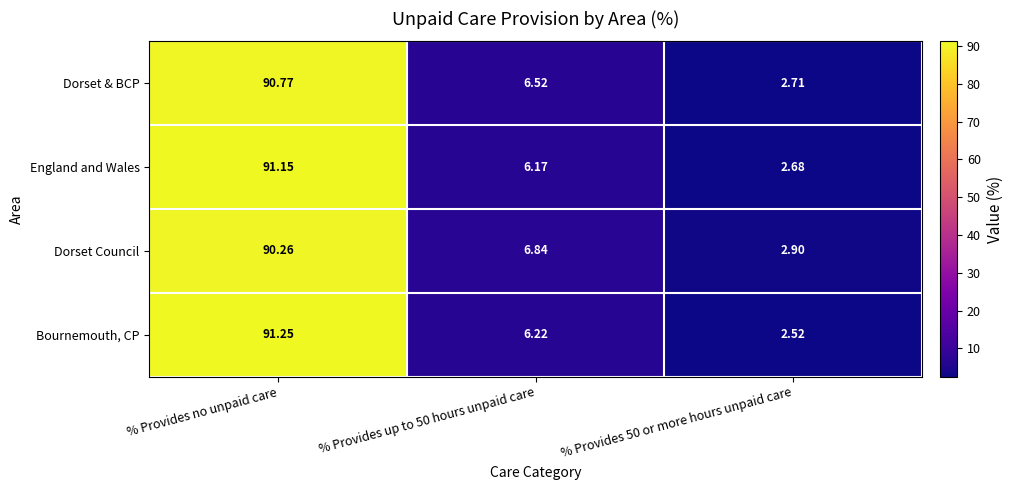

List the series in order of their peak value, highest first.

Bournemouth, CP, England and Wales, Dorset & BCP, Dorset Council